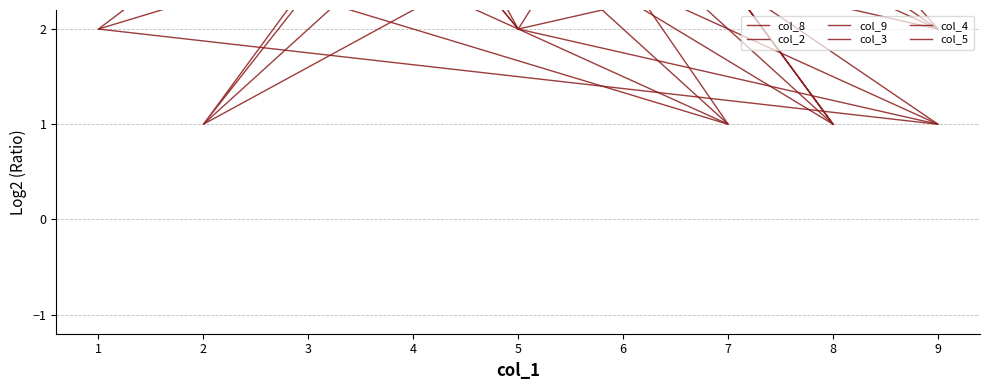

What is the sum of all col_4 values?

61